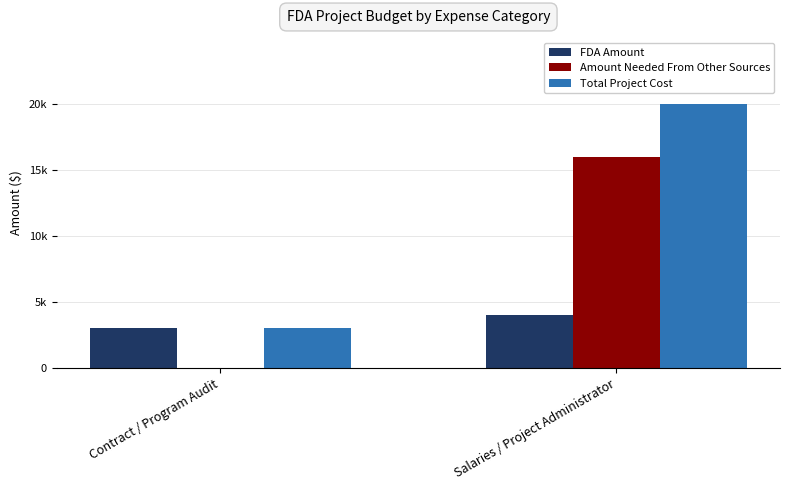

The Amount Needed From Other Sources series shows -9005 at Contract / Program Audit. True or false?

False